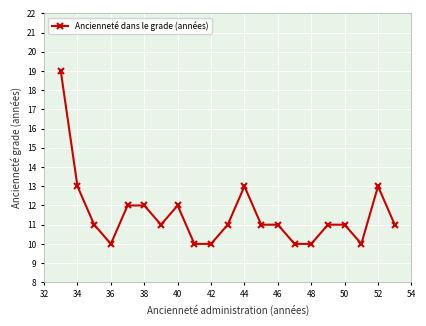

How many series are shown in this chart?

1